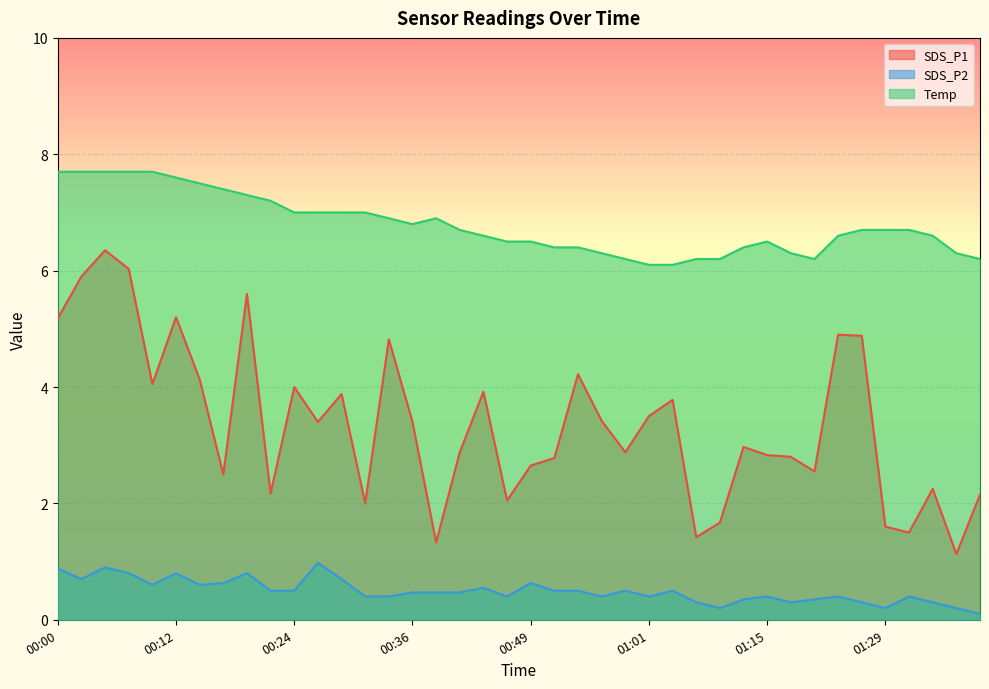

True or false: Temp has a value of 4.1 at 00:54.

False